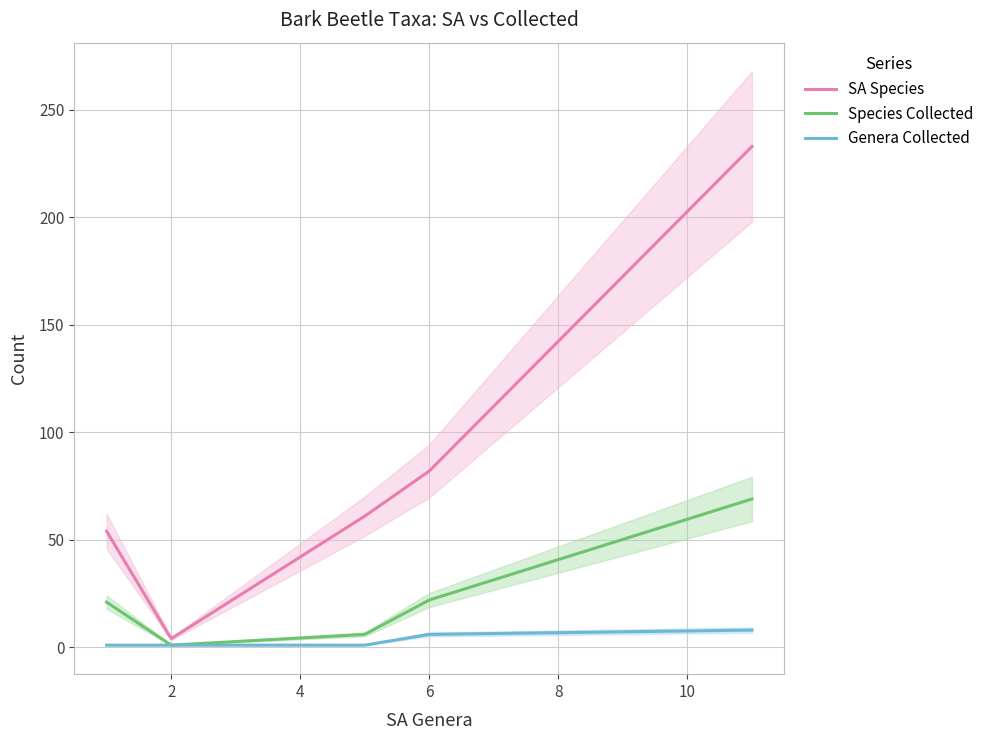

How many interior local valleys does the Genera Collected series have?

1